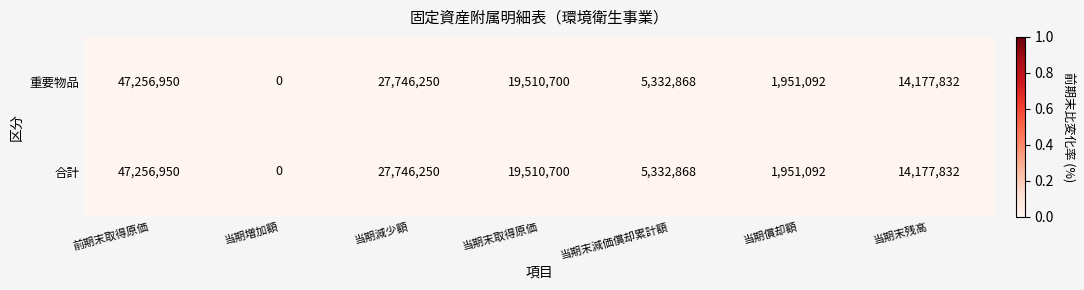

What is the total value across all series at 当期末減価償却累計額?

10665736